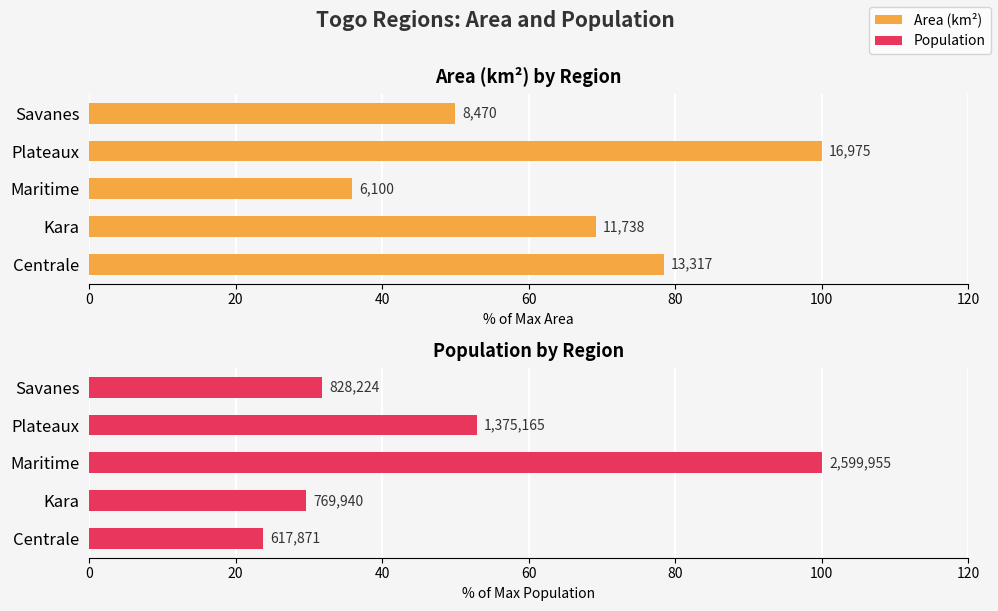

At Centrale, list the series in order from largest to smallest.

area, population